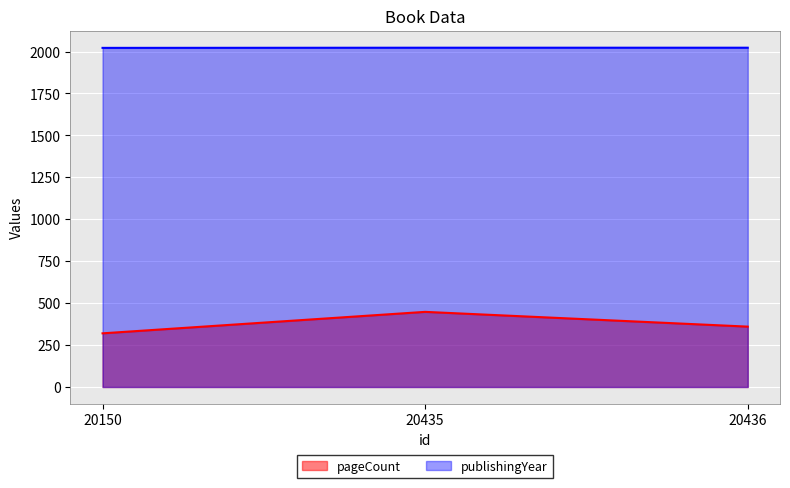

What is the total value across all series at 20435?

2471